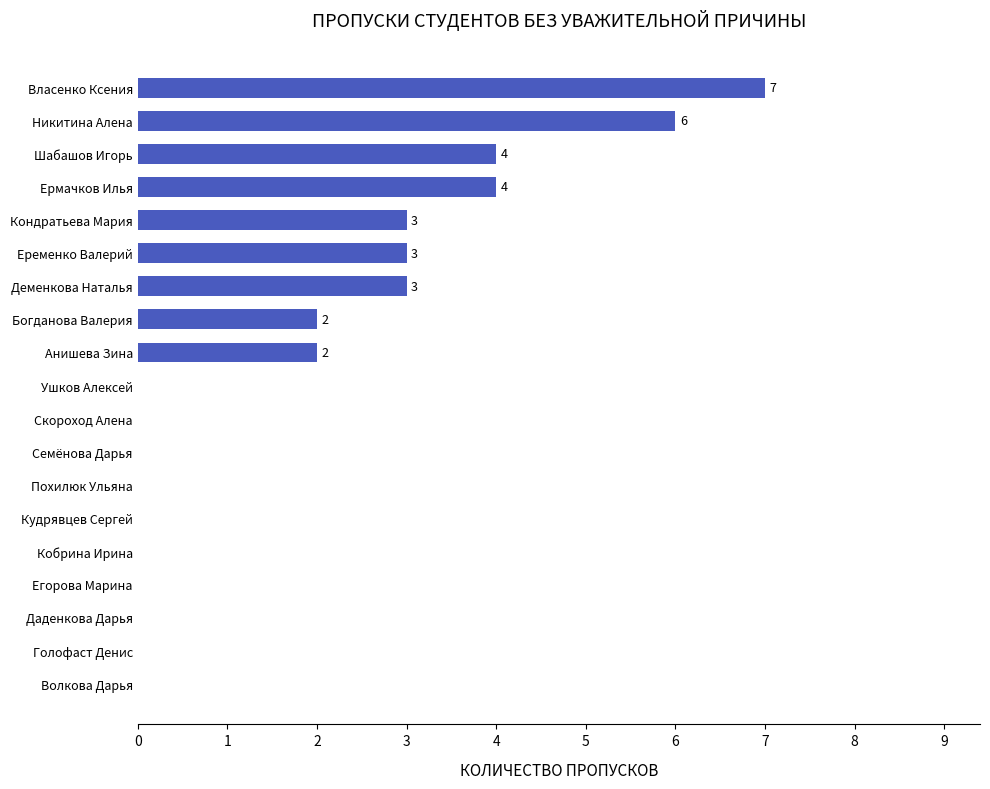

Reading top to bottom, extract all data points from this chart.

Власенко Ксения=7	Никитина Алена=6	Шабашов Игорь=4	Ермачков Илья=4	Кондратьева Мария=3	Еременко Валерий=3	Деменкова Наталья=3	Богданова Валерия=2	Анишева Зина=2	Ушков Алексей=0	Скороход Алена=0	Семёнова Дарья=0	Похилюк Ульяна=0	Кудрявцев Сергей=0	Кобрина Ирина=0	Егорова Марина=0	Даденкова Дарья=0	Голофаст Денис=0	Волкова Дарья=0